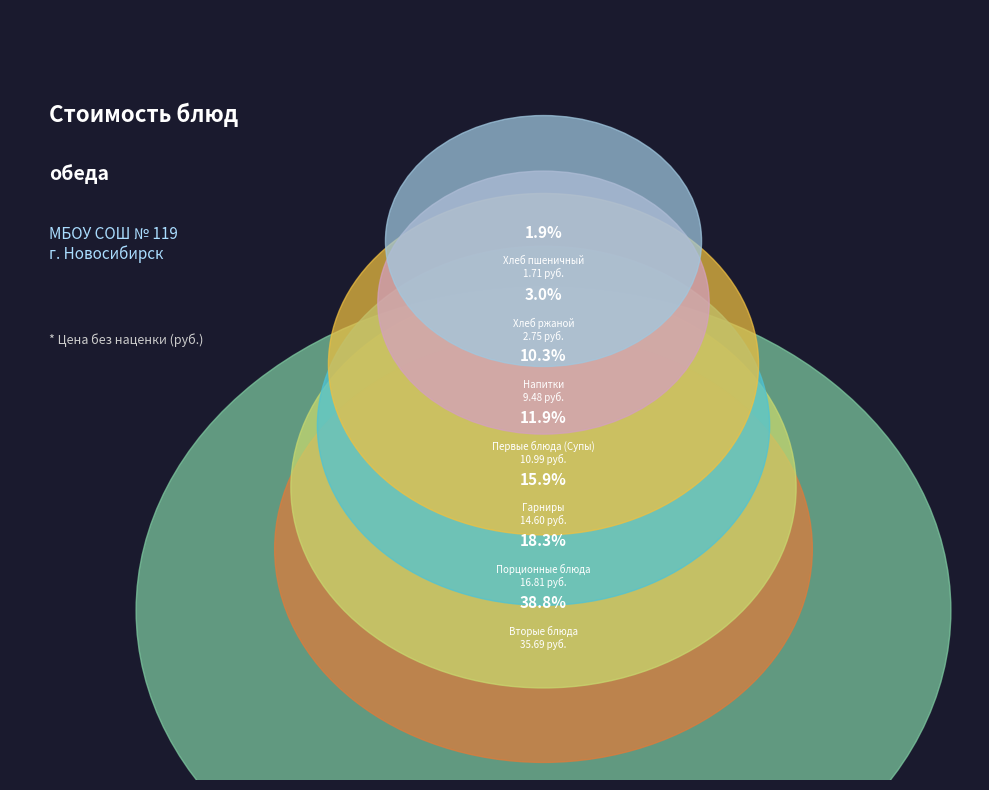

Combined, do Хлеб ржаной and Вторые блюда account for over 50%?

No